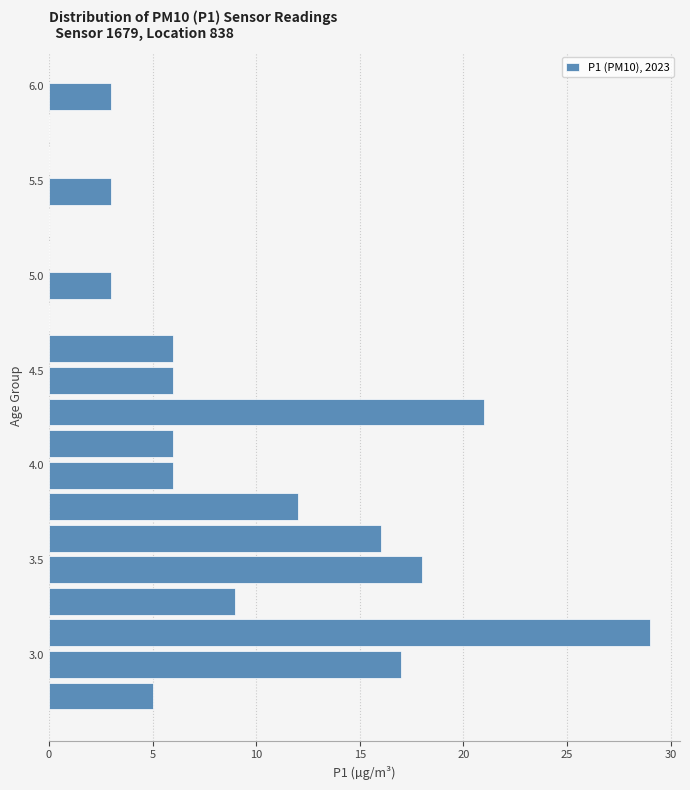

Around what value on the y-axis is the longest bar? Give the approximate position of its centre, as read against the axis.

3.10